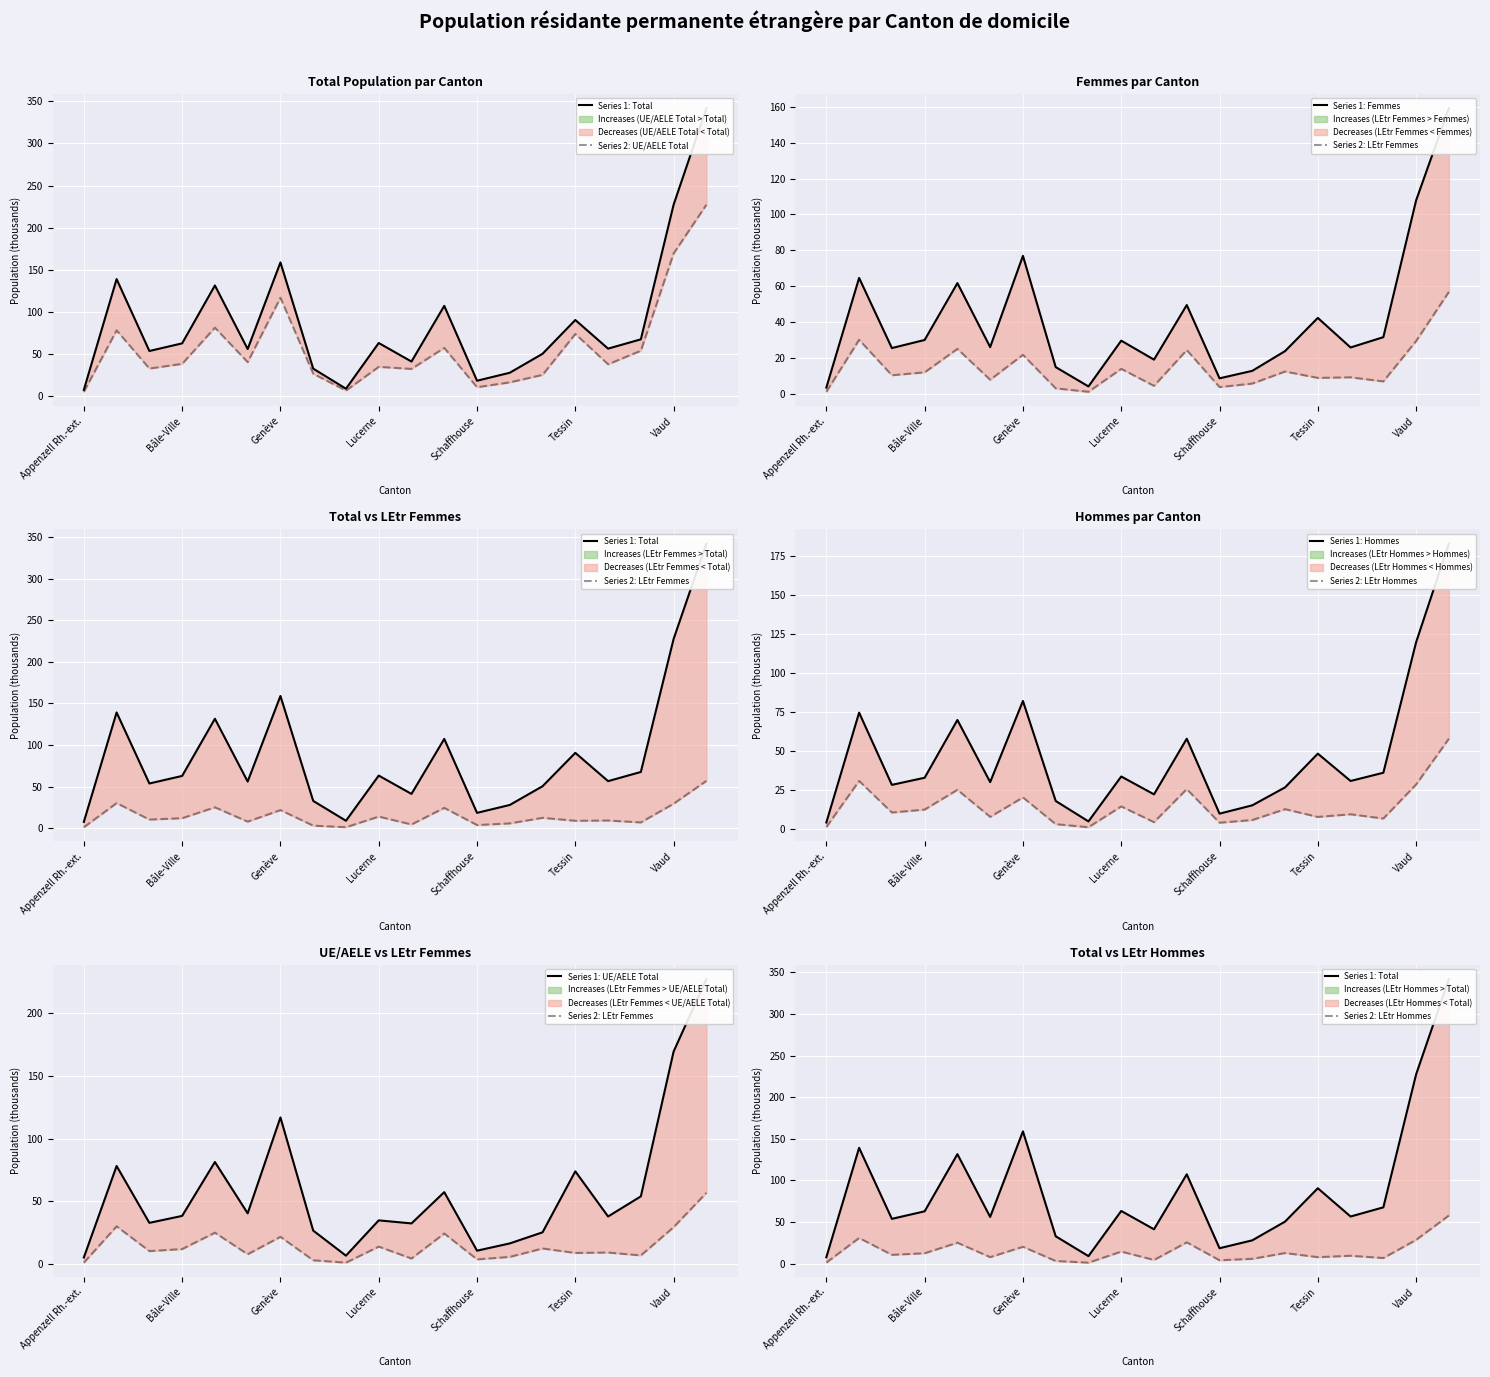

What is the difference between the second highest and second lowest values in the Femmes series?

103.7